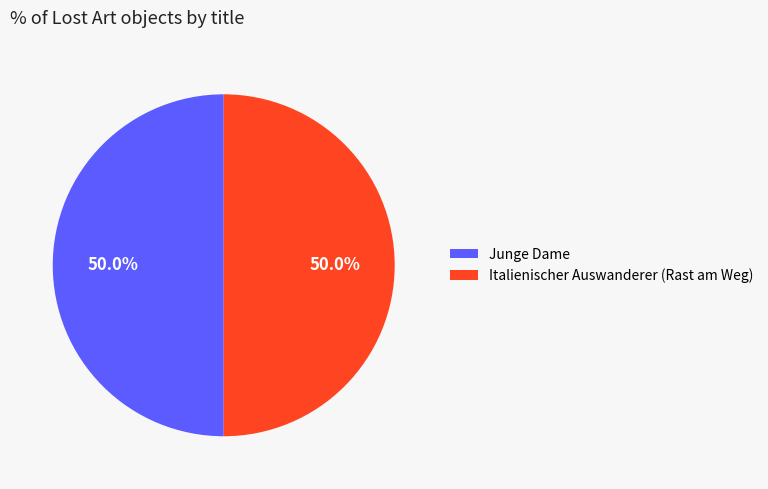

What portion of the pie excludes Junge Dame?

50.0%